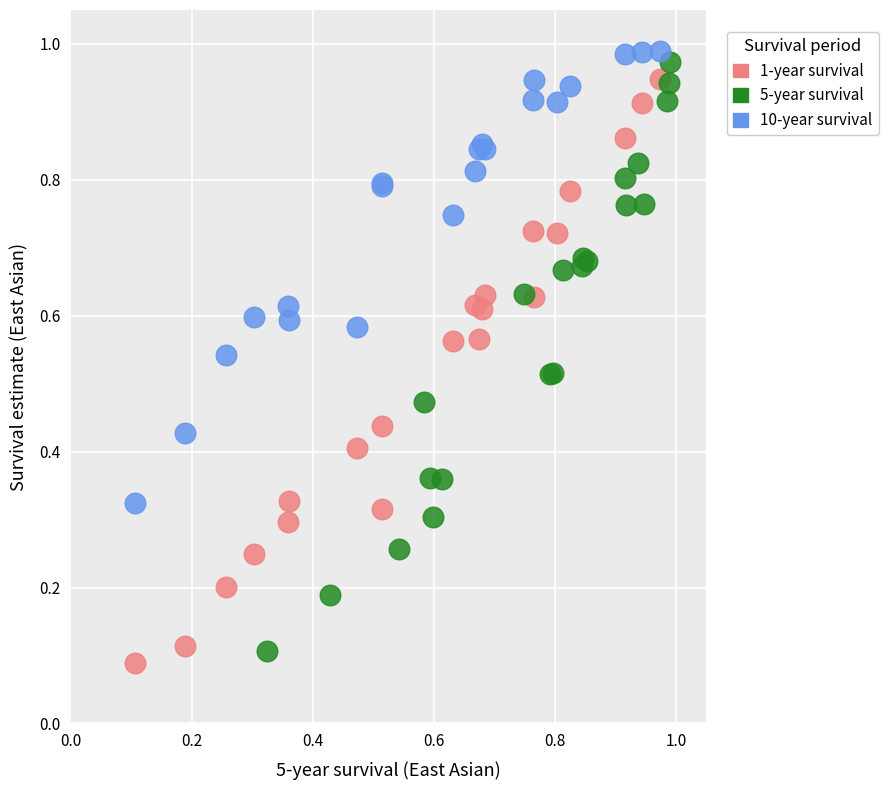

Which series reaches the minimum Y coordinate?

1-year survival